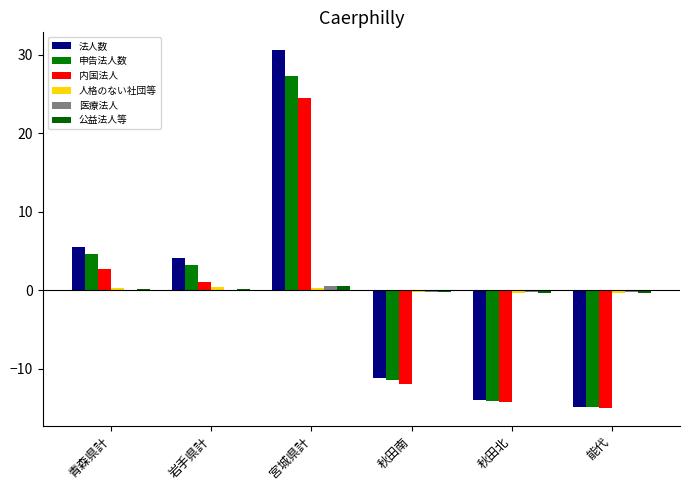

What is the difference between the second highest and second lowest values in the 公益法人等 series?

0.5